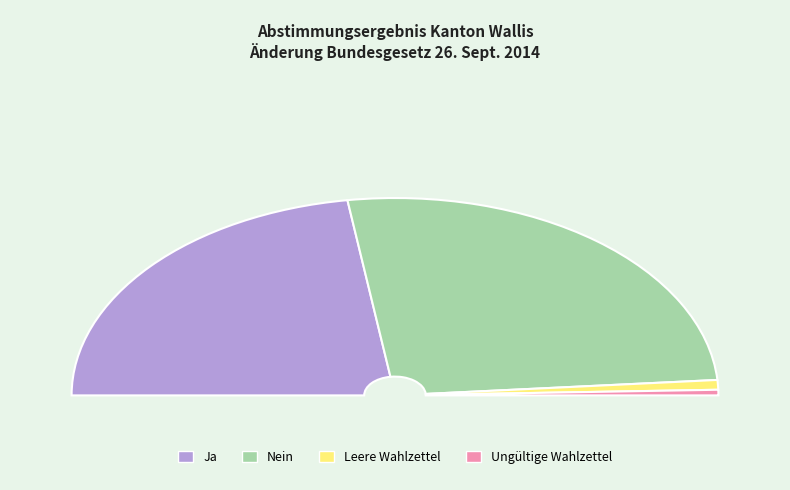

To the nearest percent, what is the difference between the Nein and Leere Wahlzettel slice percentages?

51%